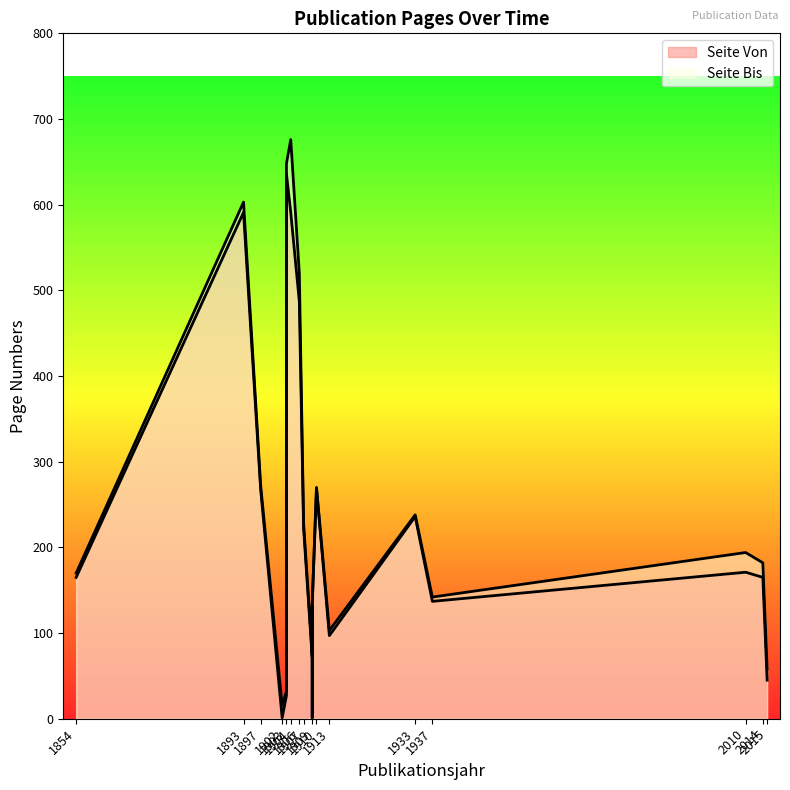

What is the sum of the Seite Von values at 1906 and 1909?

619